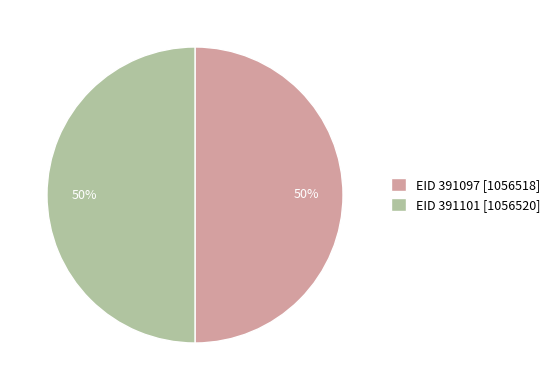

Is it true that EID 391097 [1056518] is 35% of the pie?

False